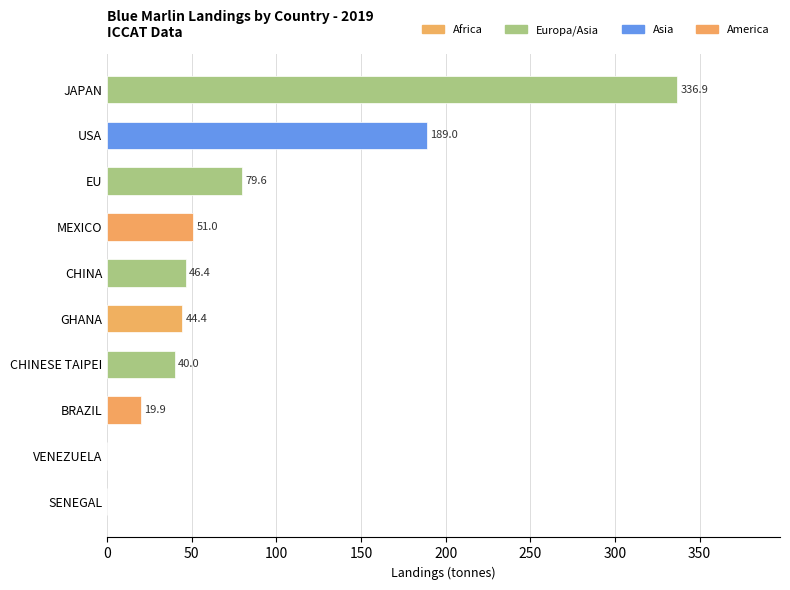

Reading bottom to top, extract all data points from this chart.

SENEGAL=0.0	VENEZUELA=0.0	BRAZIL=19.9	CHINESE TAIPEI=40.0	GHANA=44.4	CHINA=46.4	MEXICO=51.0	EU=79.6	USA=189.0	JAPAN=336.9